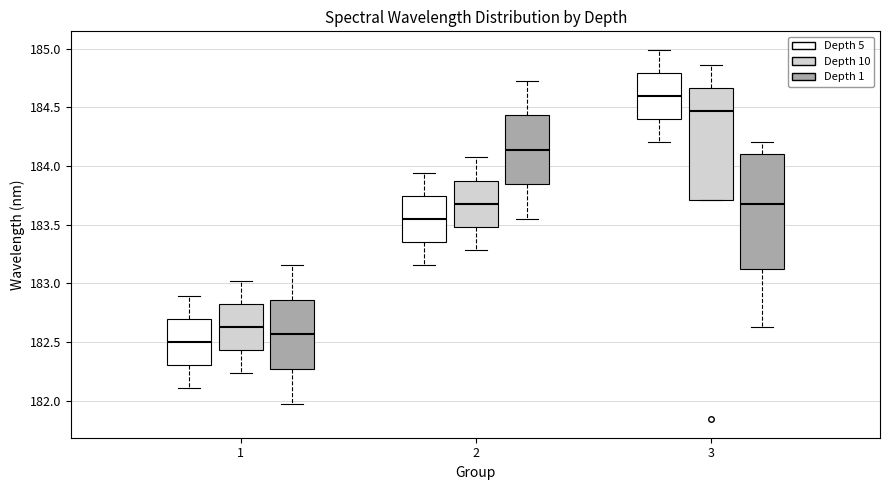

Which box's median line is the highest?

3 (Depth 5)